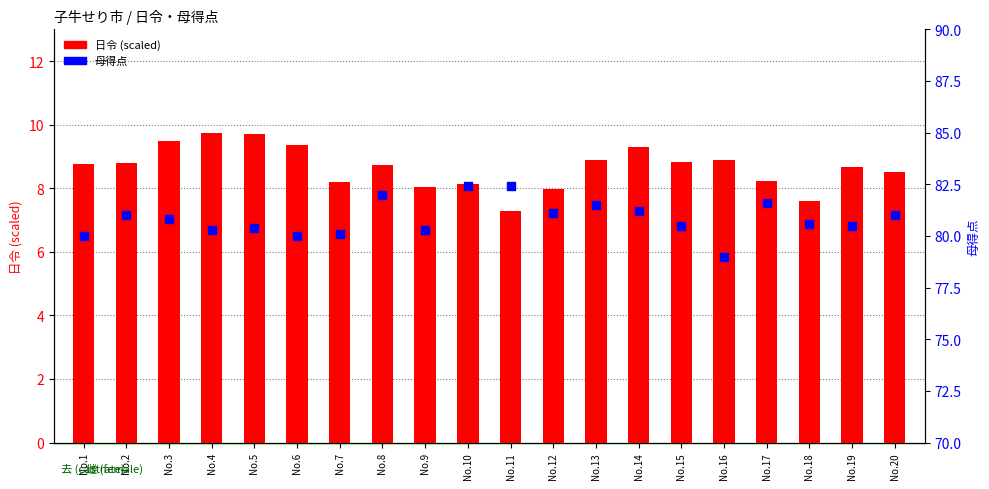

Is the value of 日令 (scaled) at No.8 greater than the value of 母得点 at No.3?

No